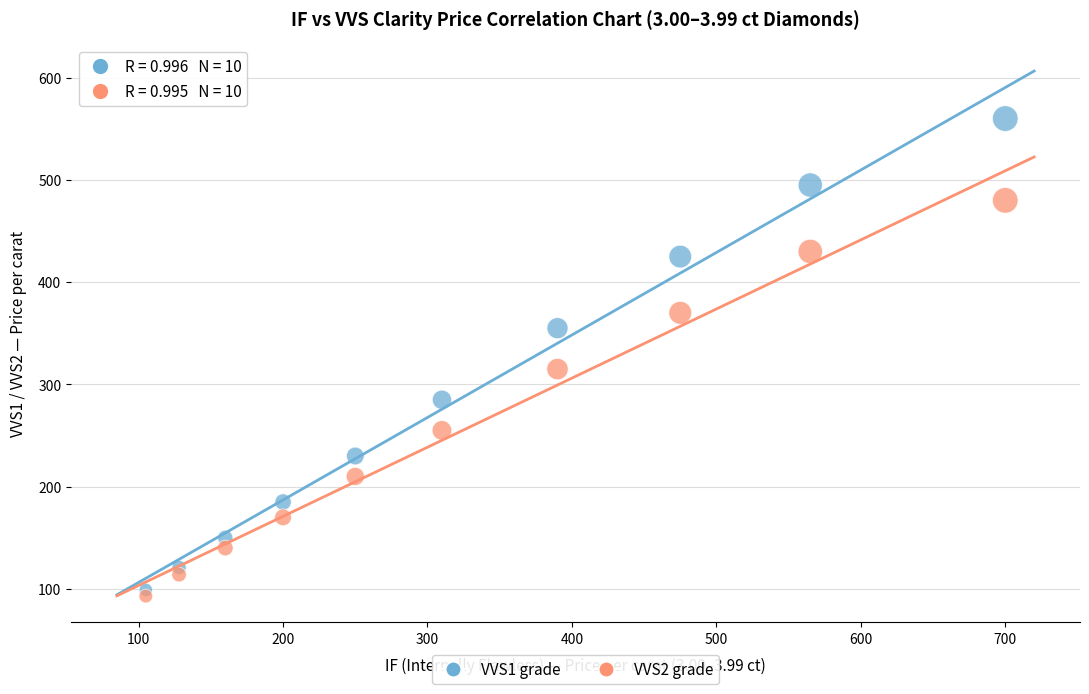

What are all the series names shown in the legend?

VVS1 grade, VVS2 grade